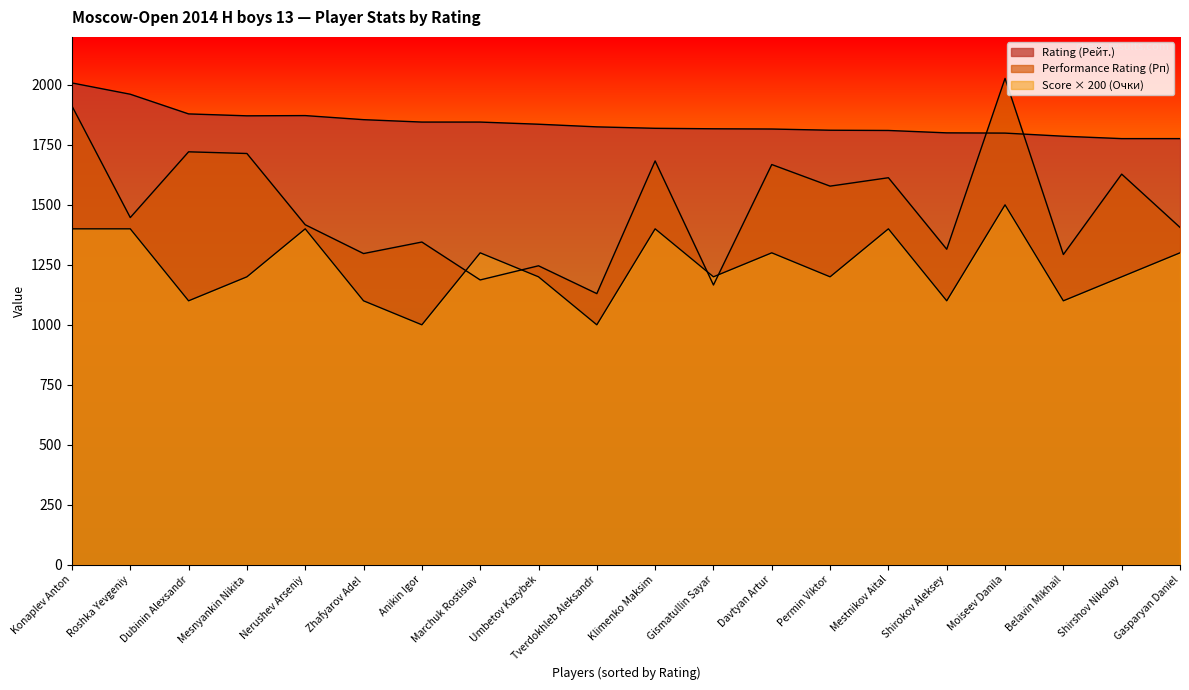

What position from the left is Zhafyarov Adel?

6